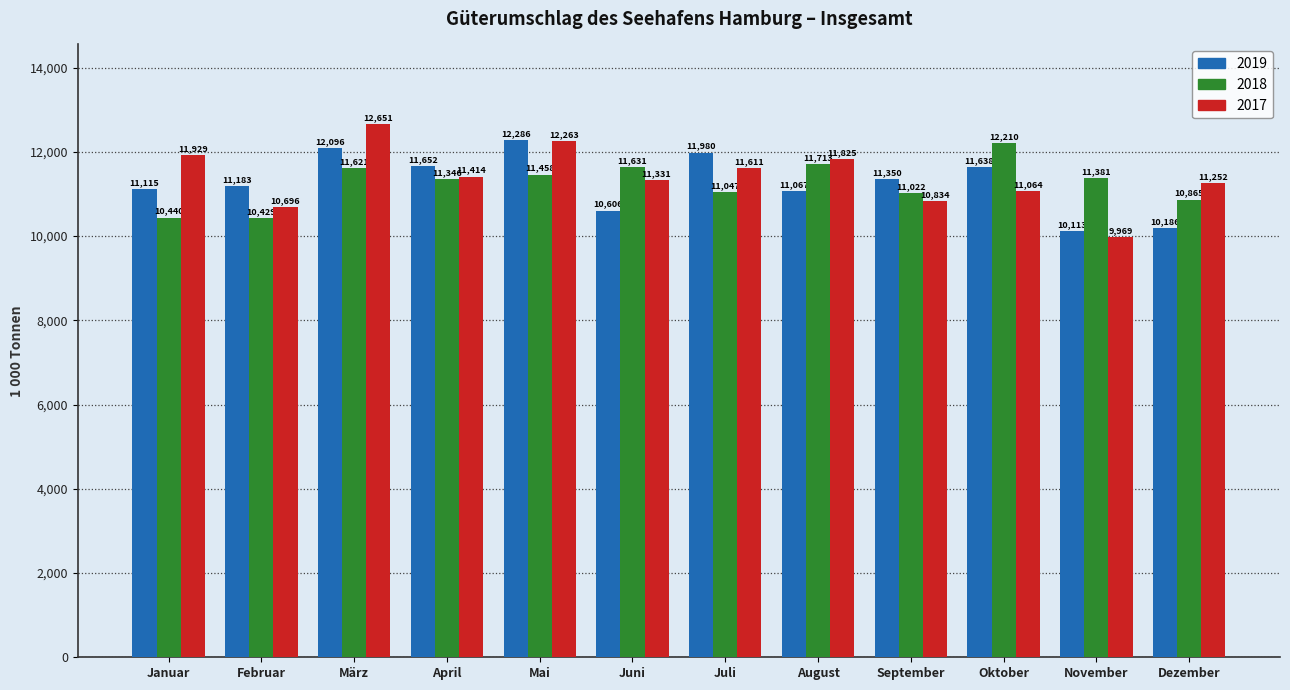

At how many categories does at least one series exceed 10838?

12